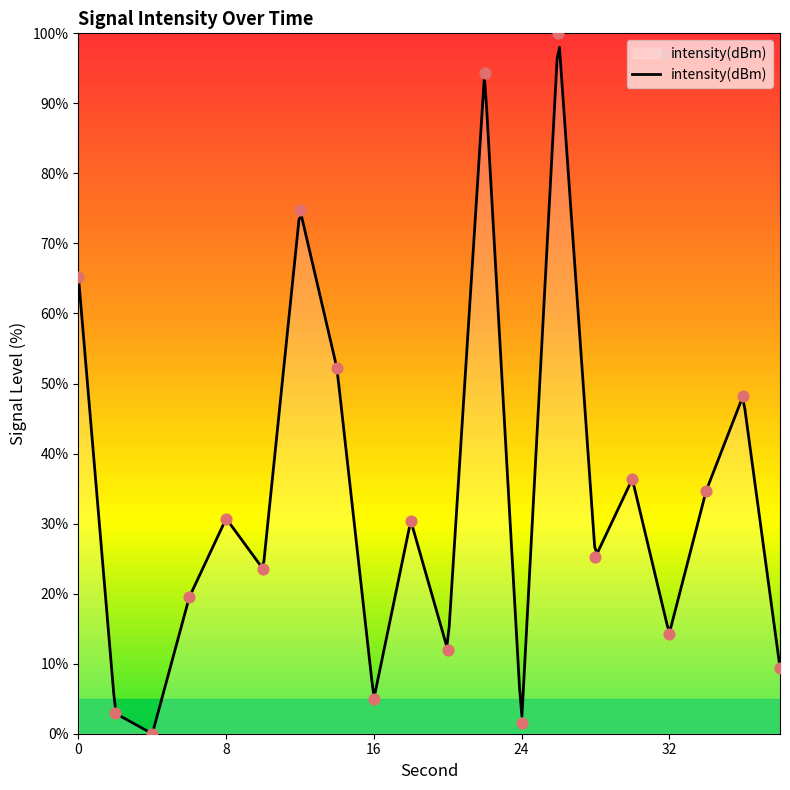

Which has a higher value, 34 or 36?

36